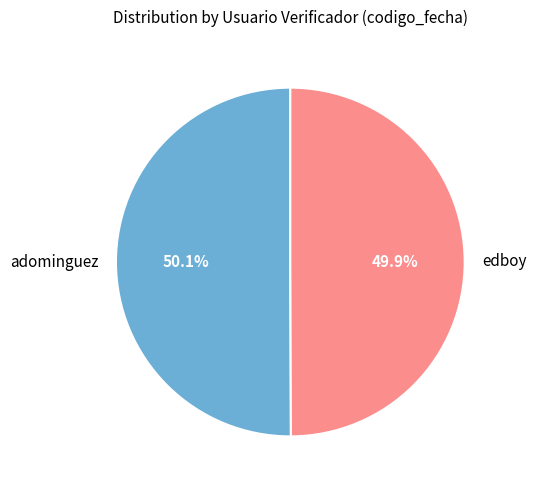

Is there any slice that represents more than half of the pie?

Yes